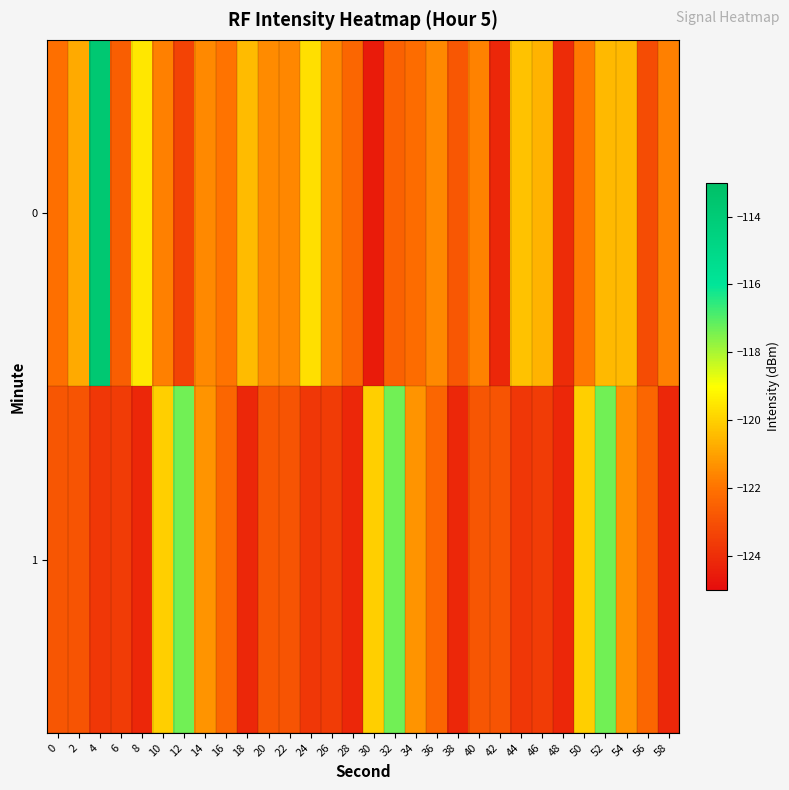

Between 0 and 44, which is larger?

44